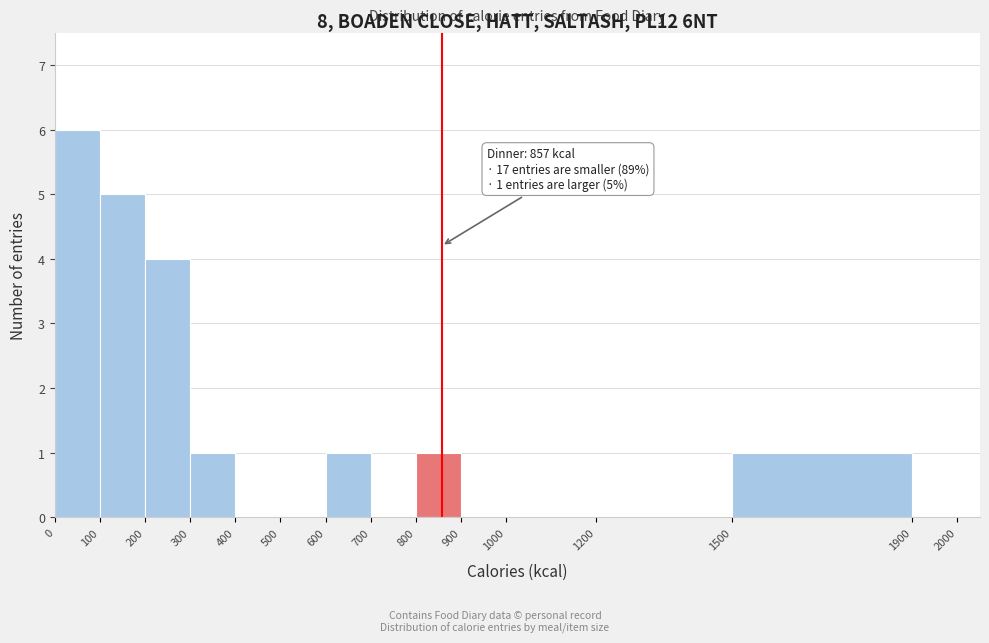

Over which range of the x-axis is the bar tallest?

0 to 100